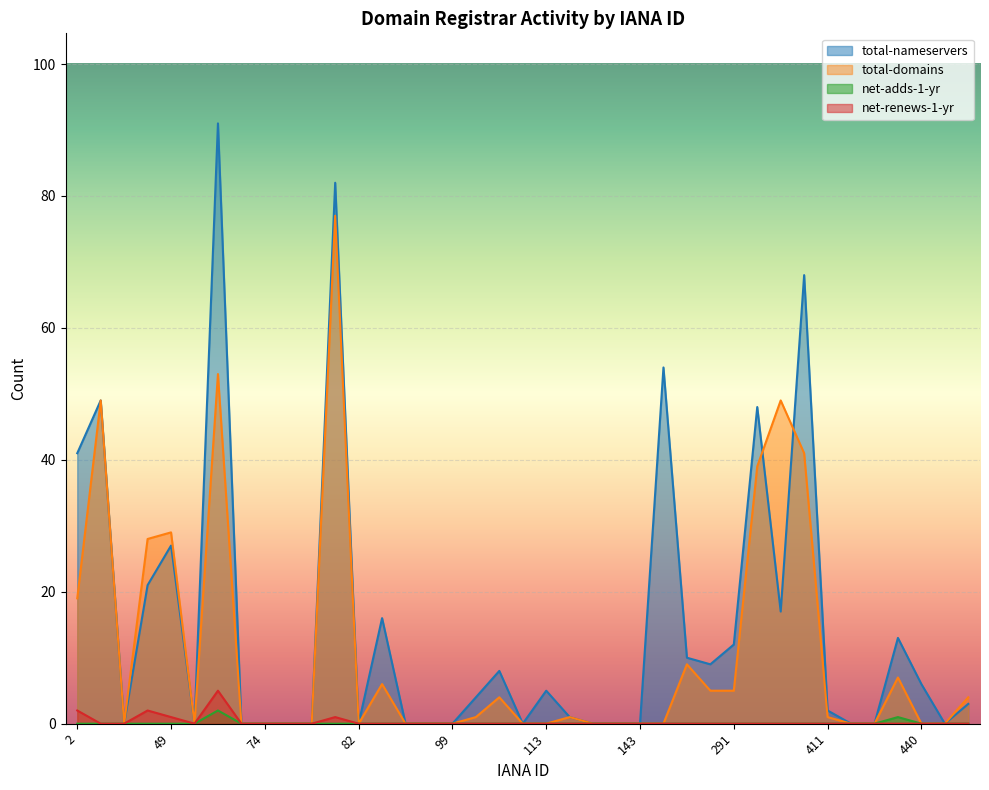

Count the number of categories in the chart.

39